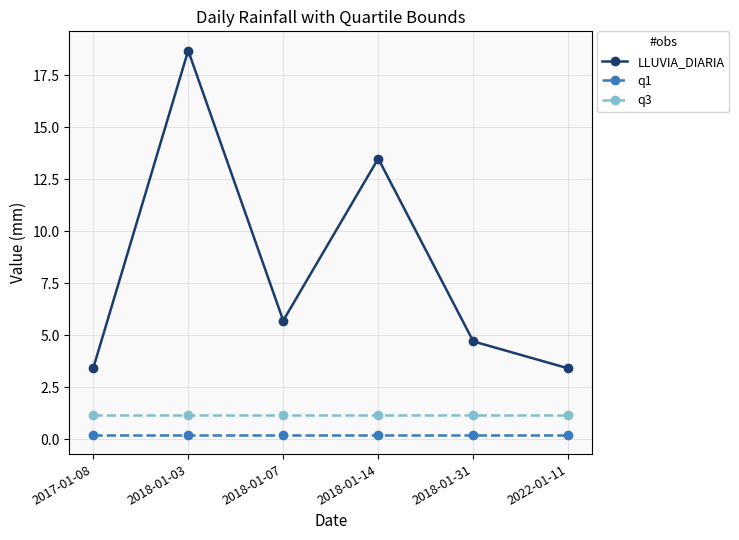

Which label corresponds to the largest value in the chart?

2018-01-03